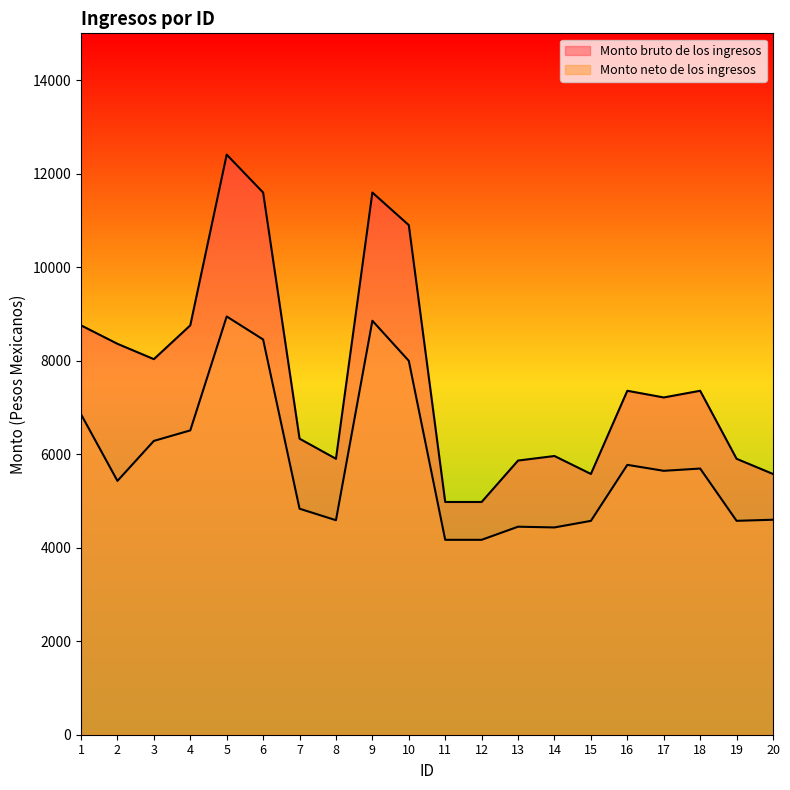

How many series are shown in this chart?

2